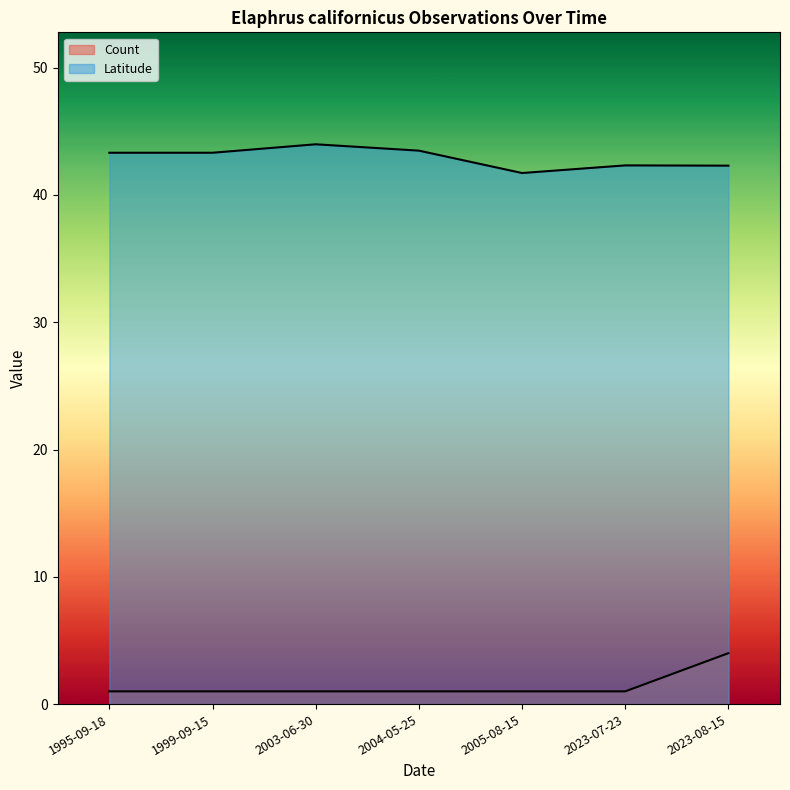

How many lines are shown in the chart?

2